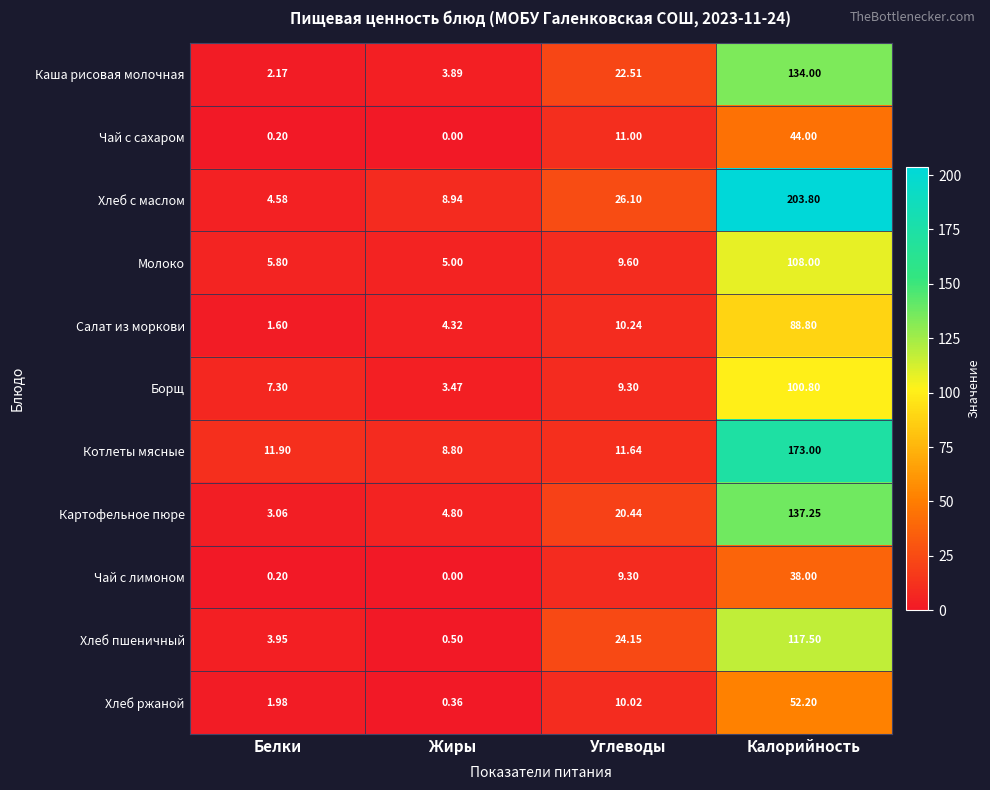

Which series has the largest range (max minus min)?

Хлеб с маслом